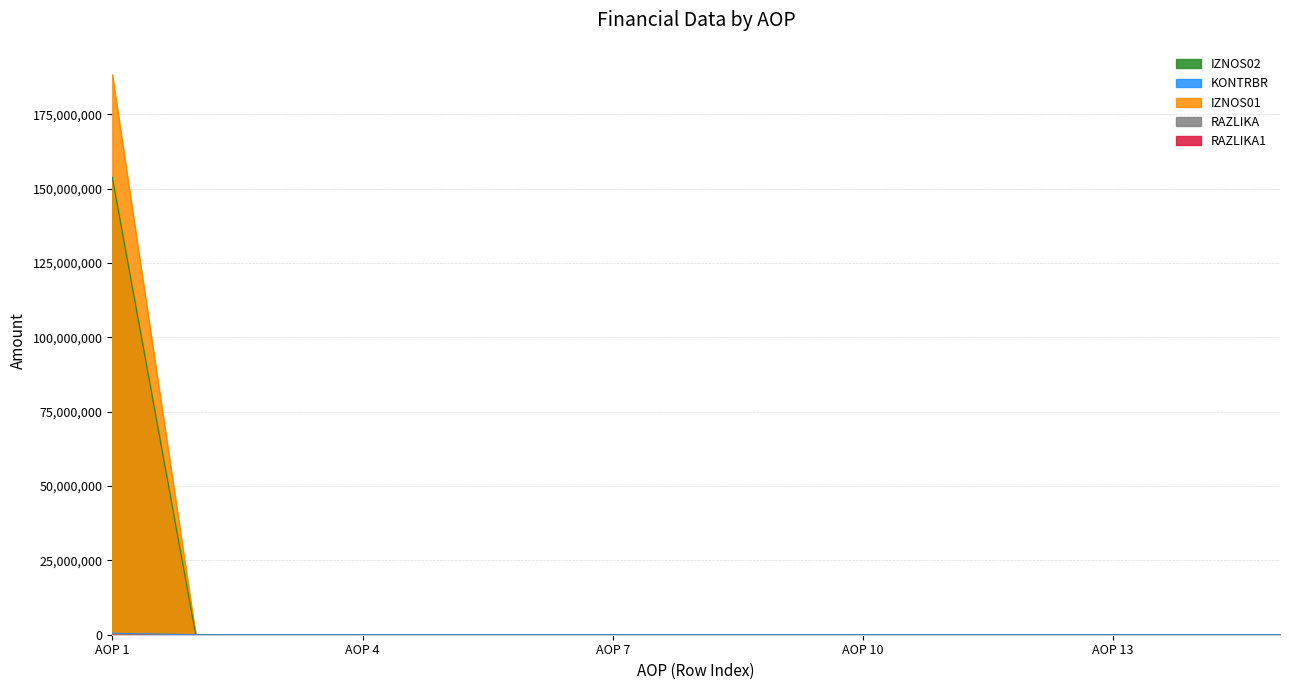

The value of IZNOS02 at AOP 7 is 0.0. True or false?

True